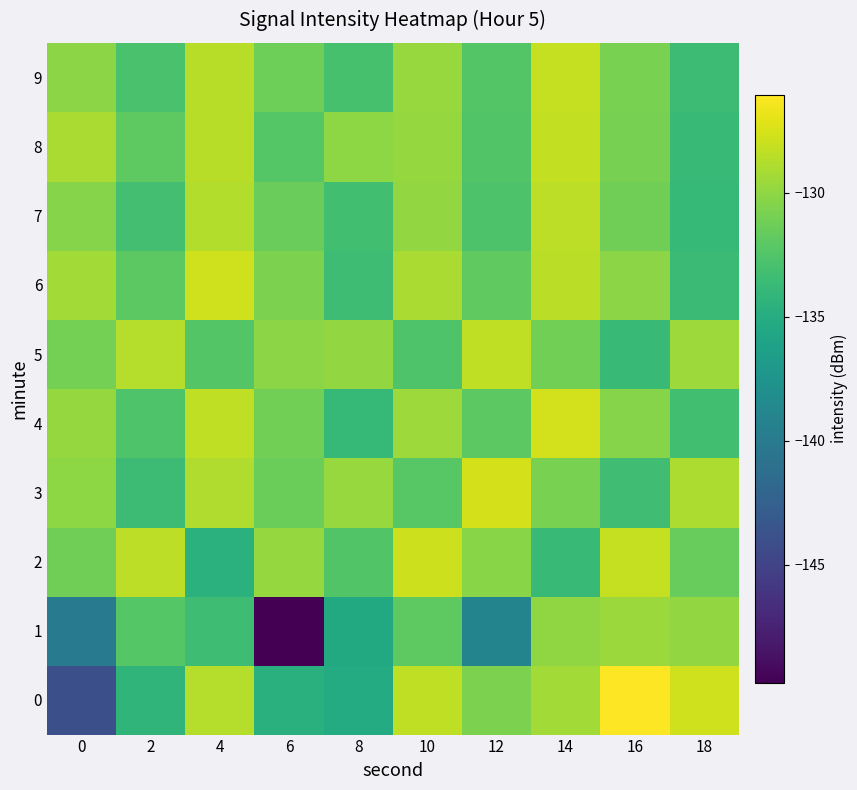

Which series has the largest range (max minus min)?

1